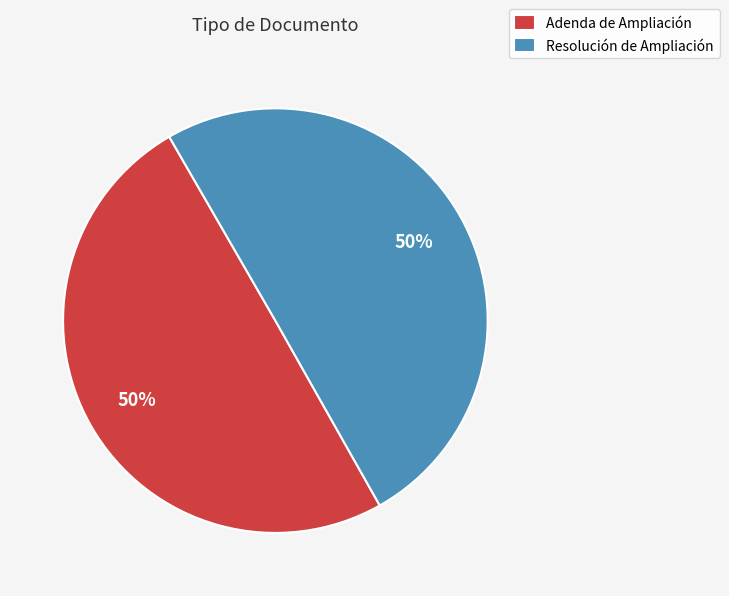

How many segments does this pie chart have?

2